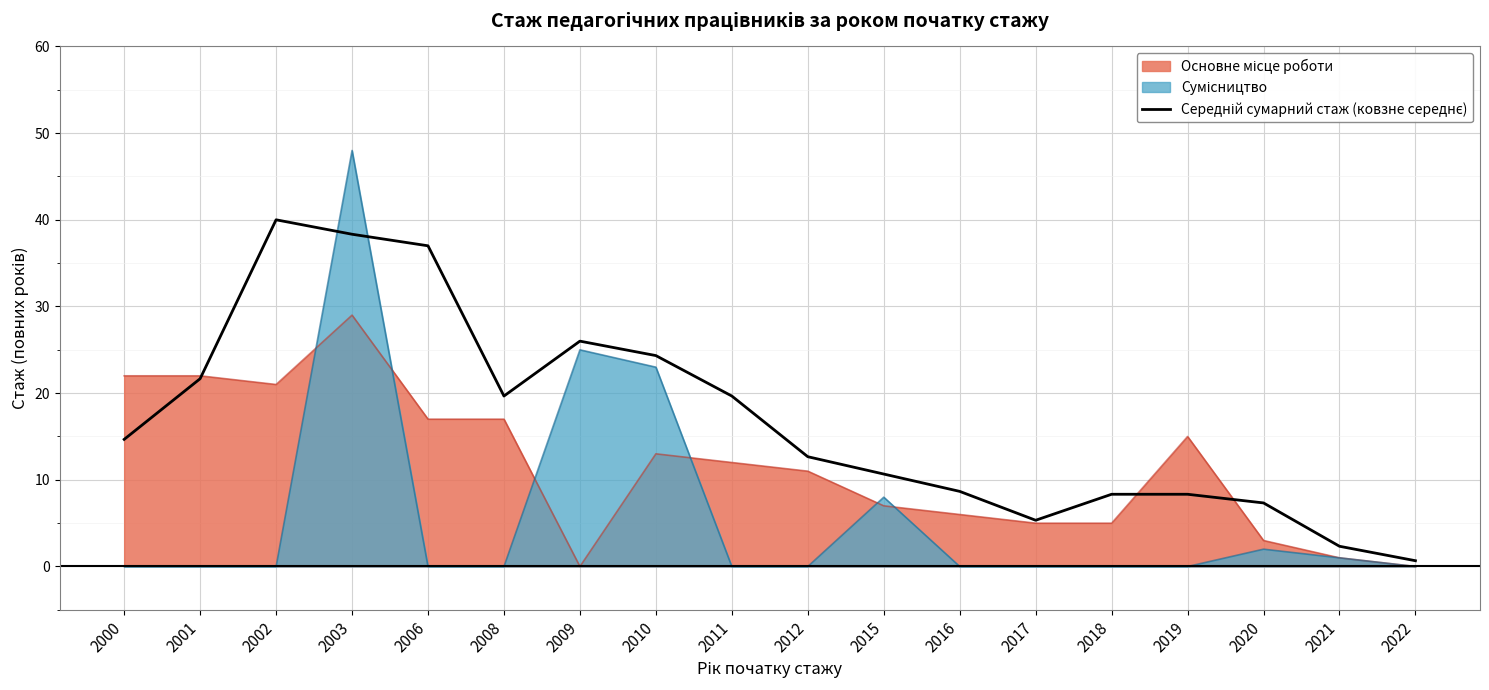

At which category is the sum across all series the highest?

2003